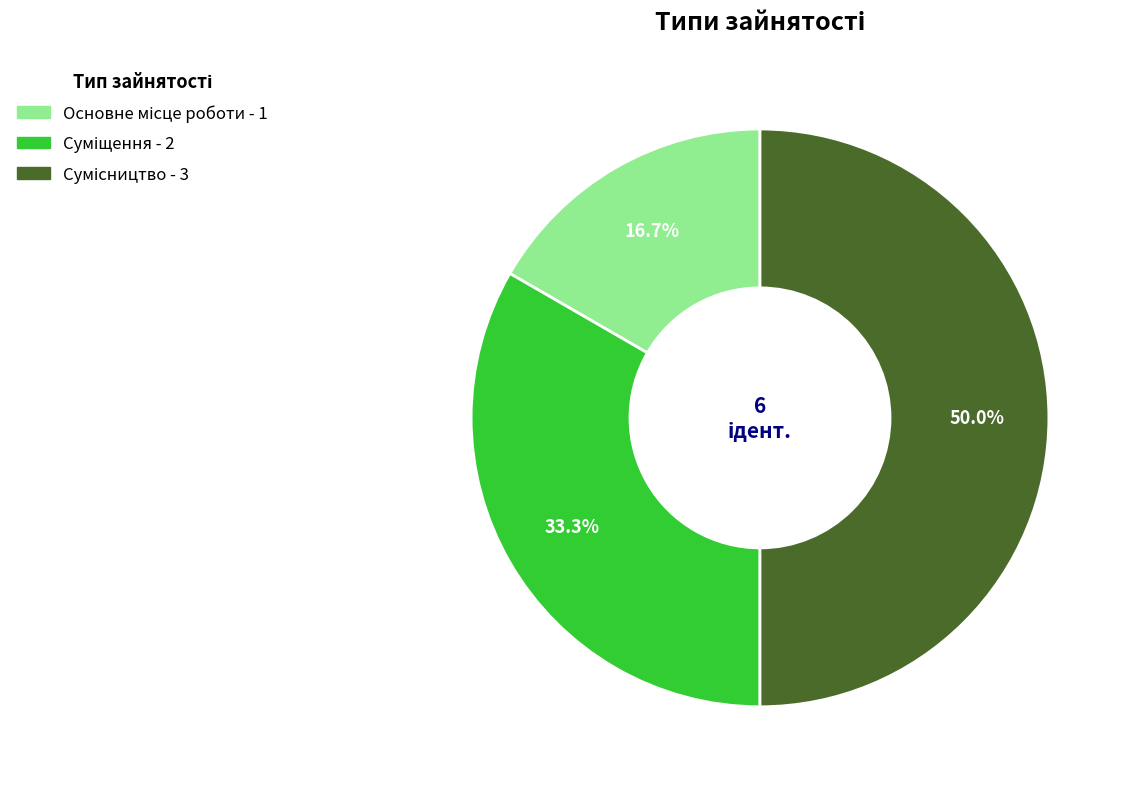

How many slices are in this pie chart?

3